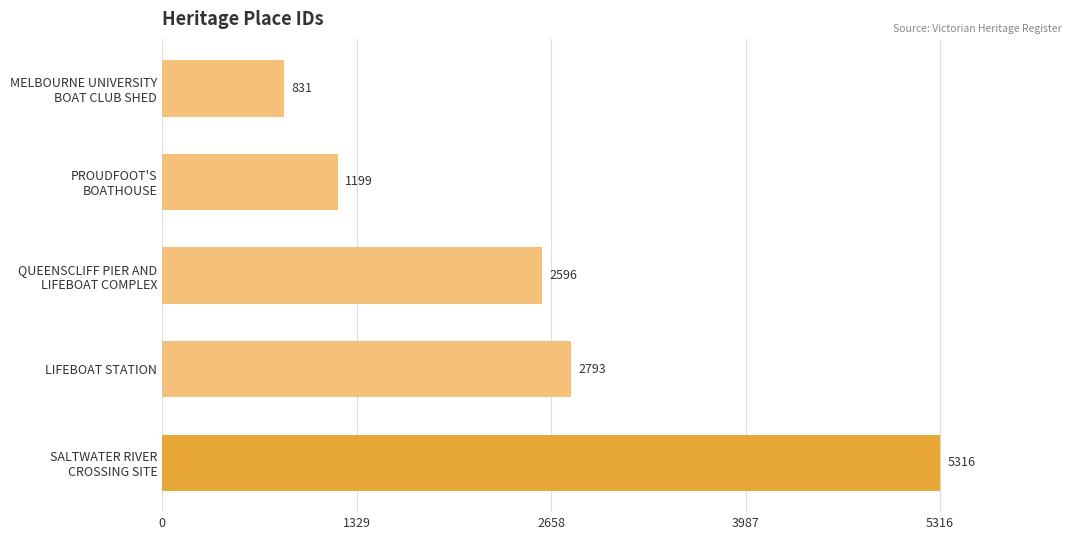

Reading bottom to top, extract all data points from this chart.

5316	2793	2596	1199	831